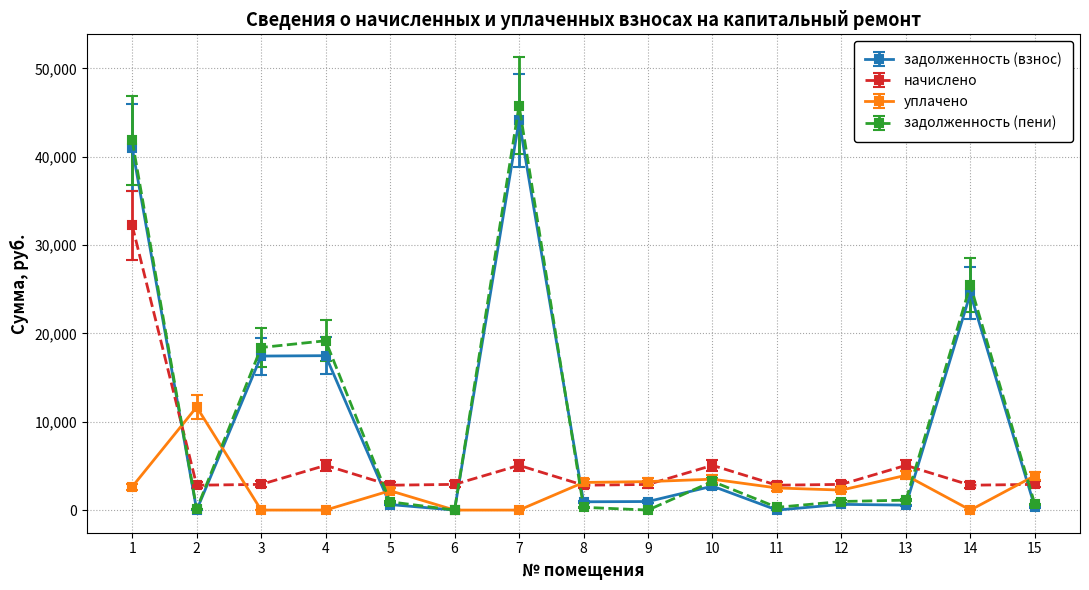

Which series has the widest spread of values?

задолженность (пени)